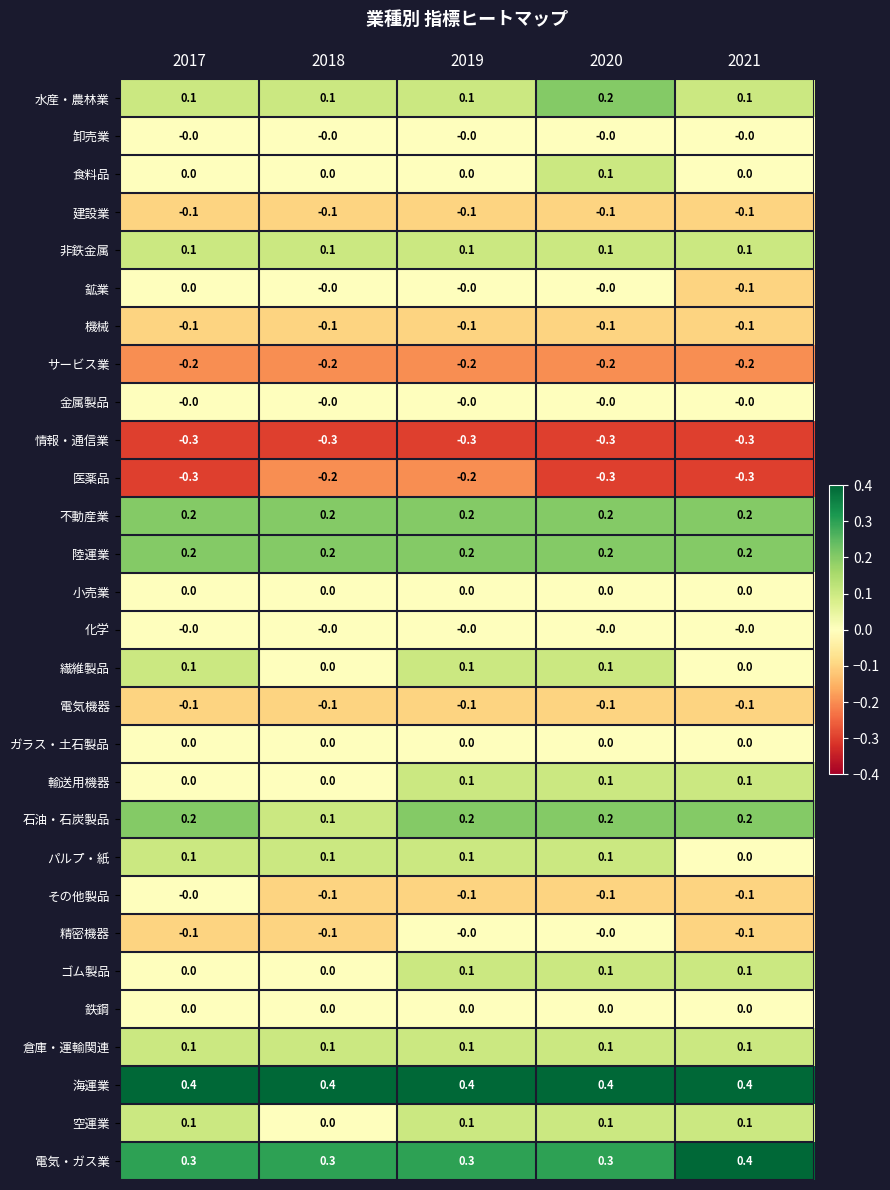

What is the sum of the 電気・ガス業 values at 2020 and 2019?

0.6